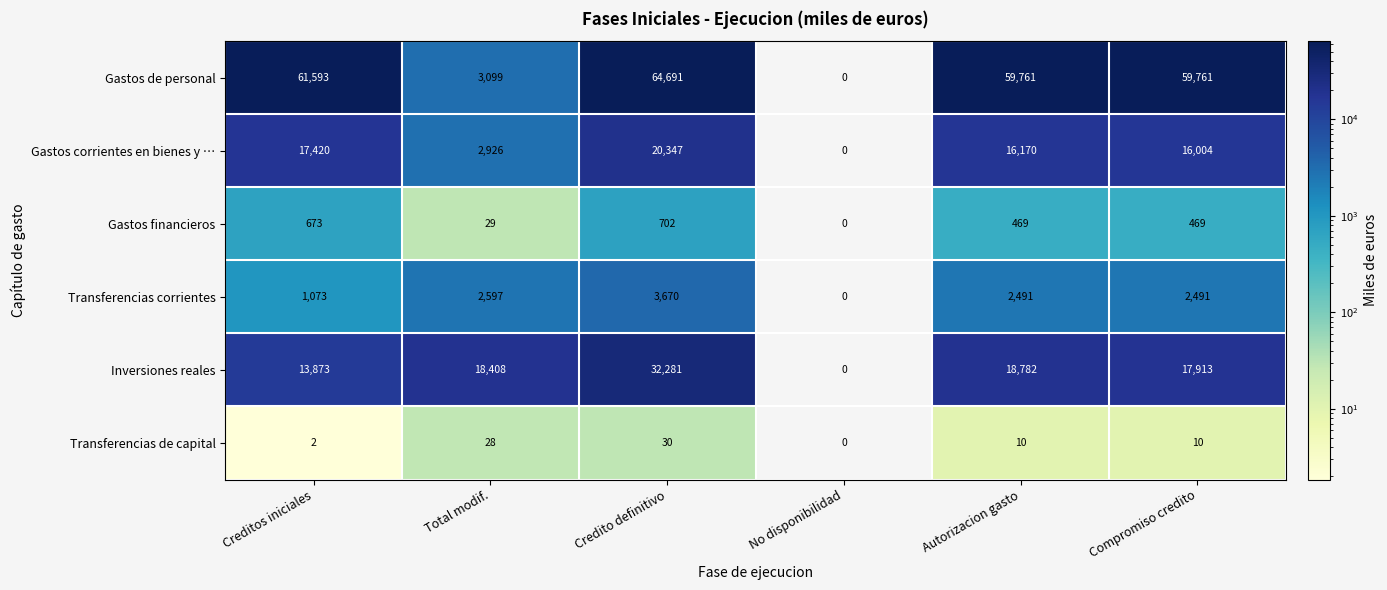

What is the sum of all Transferencias corrientes values?

12322